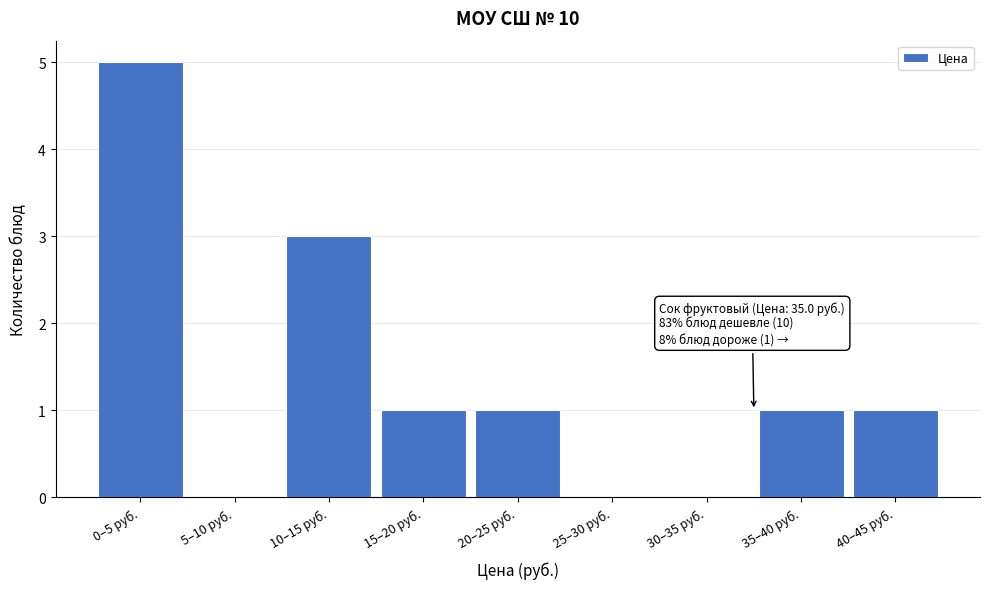

Reading left to right, list all the values displayed in this chart.

0–5 руб.=5	5–10 руб.=0	10–15 руб.=3	15–20 руб.=1	20–25 руб.=1	25–30 руб.=0	30–35 руб.=0	35–40 руб.=1	40–45 руб.=1